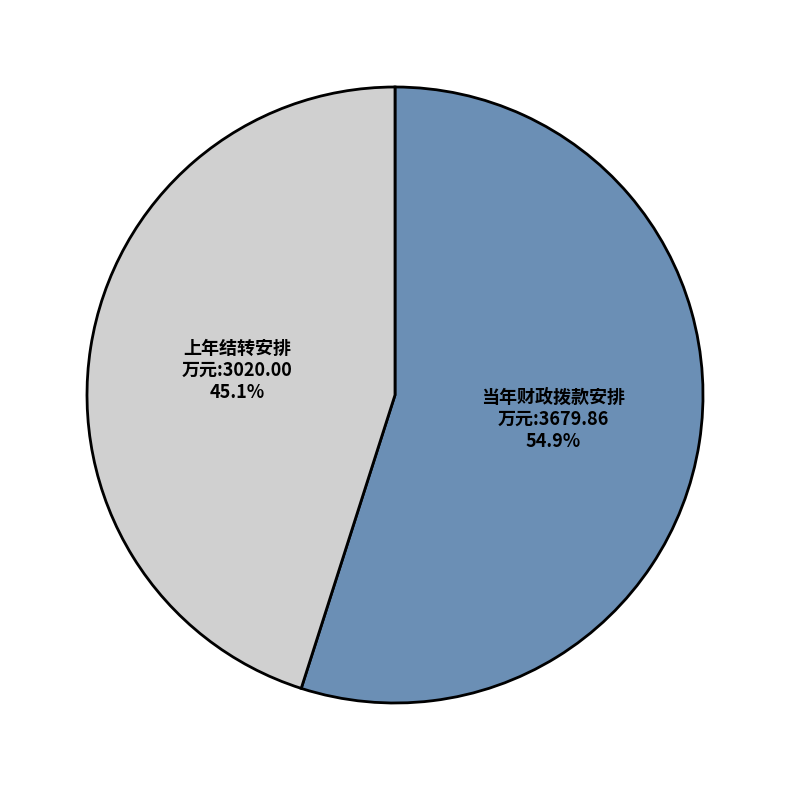

What is the largest slice in the pie chart?

当年财政拨款安排